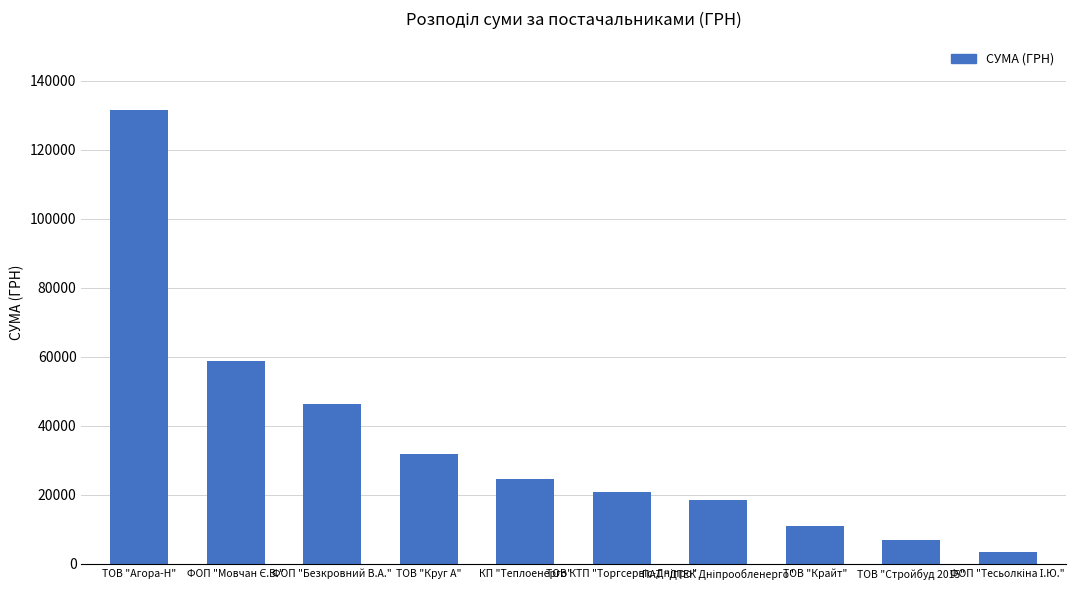

What is the average value?

35388.3